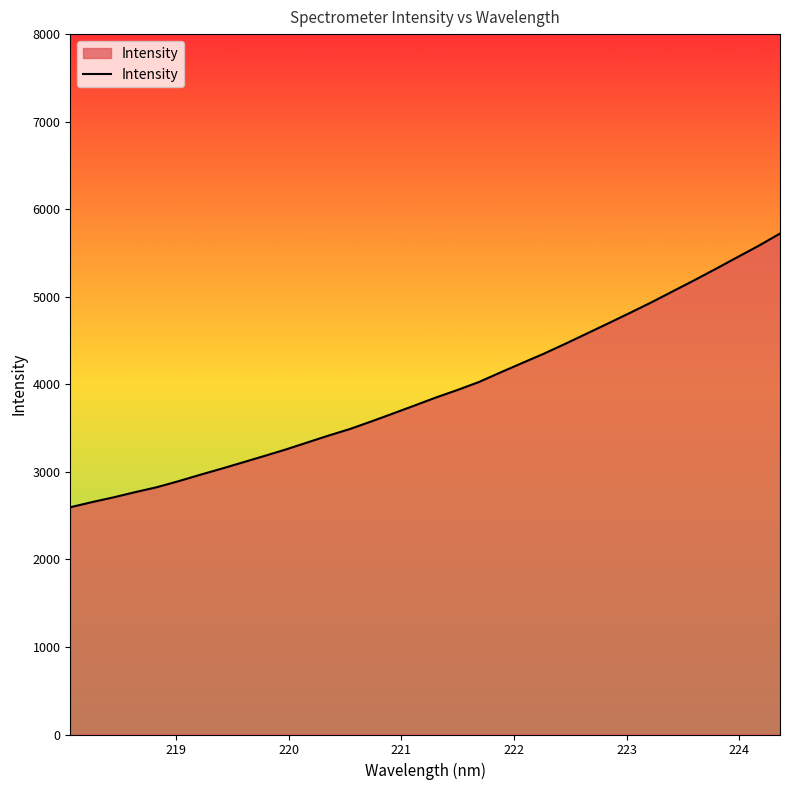

What is the difference between the maximum and minimum values?

3126.1